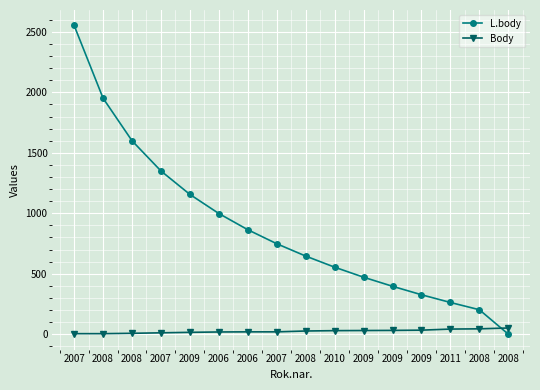

Which series has the largest range (max minus min)?

L.body